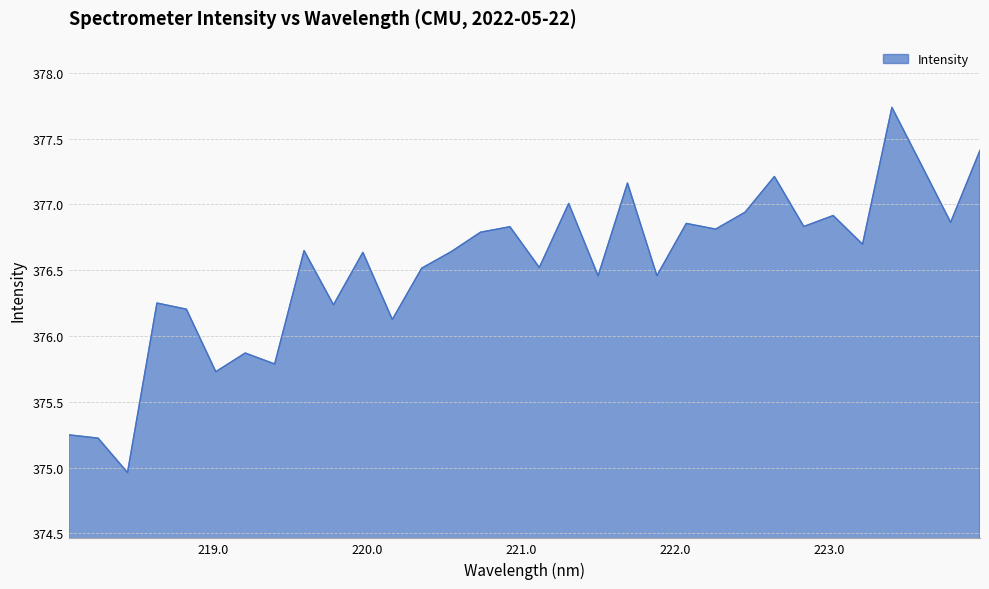

What is the difference between the maximum and minimum values?

2.8